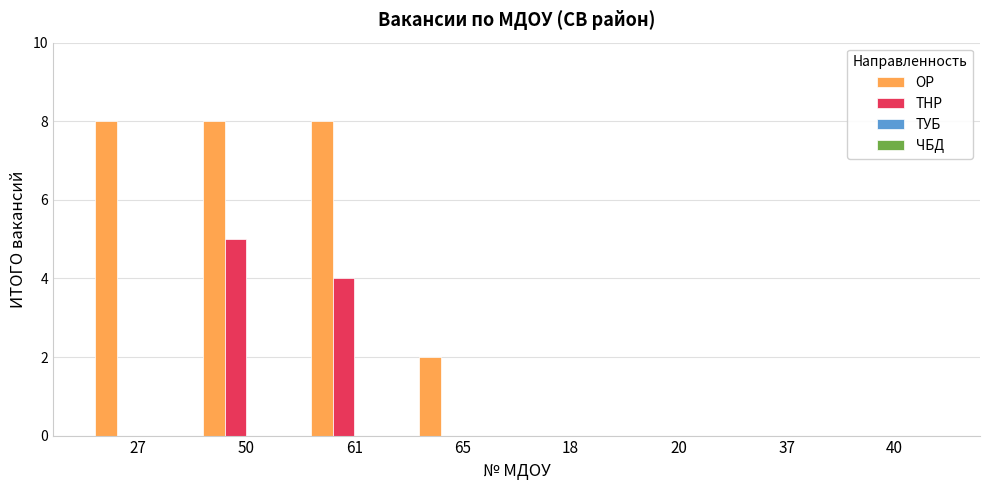

What is the maximum value shown in the chart?

8